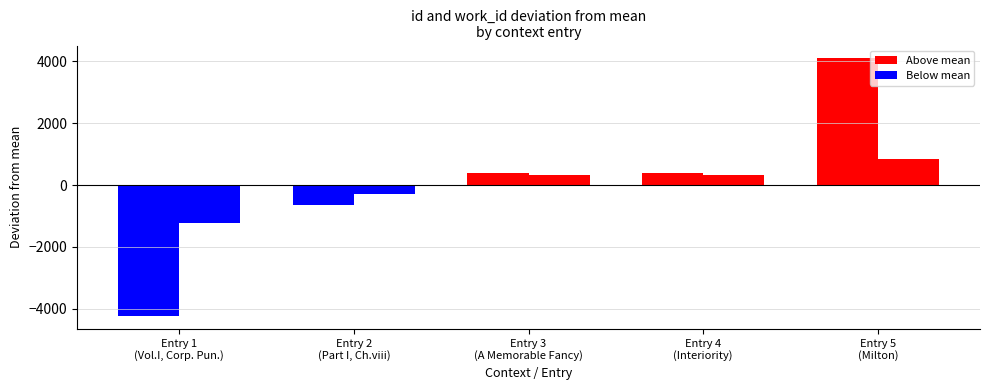

Count the number of data series in this chart.

2